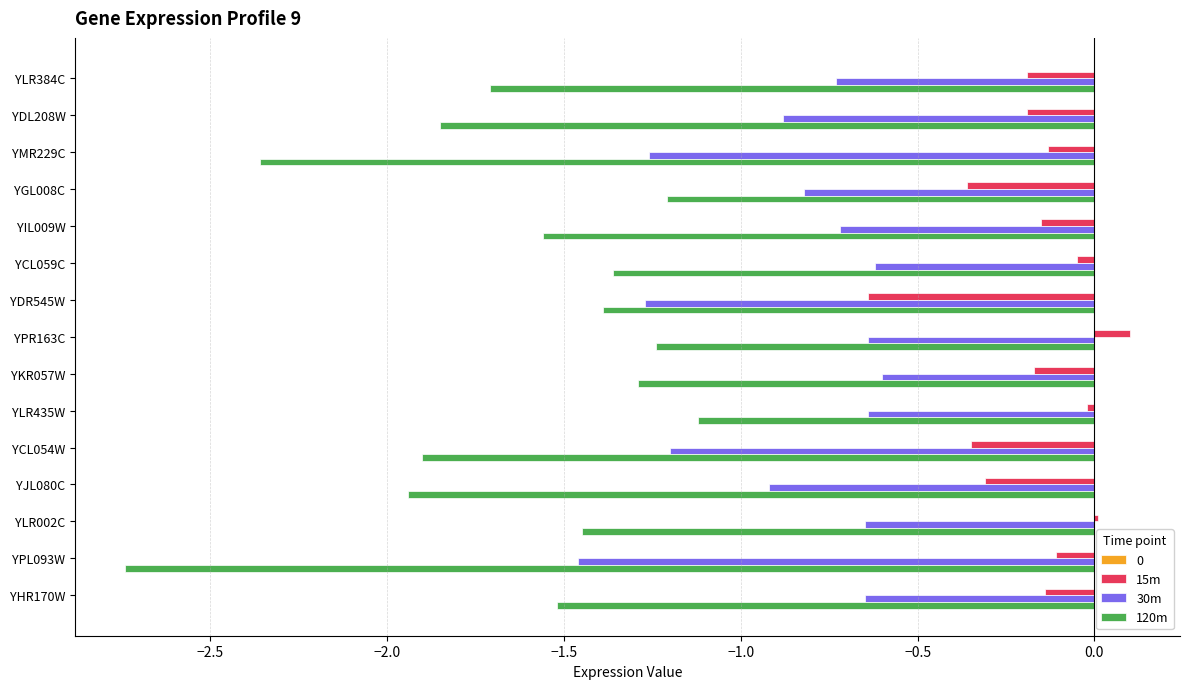

Is the value of 15m at YLR435W greater than the value of 120m at YPL093W?

Yes